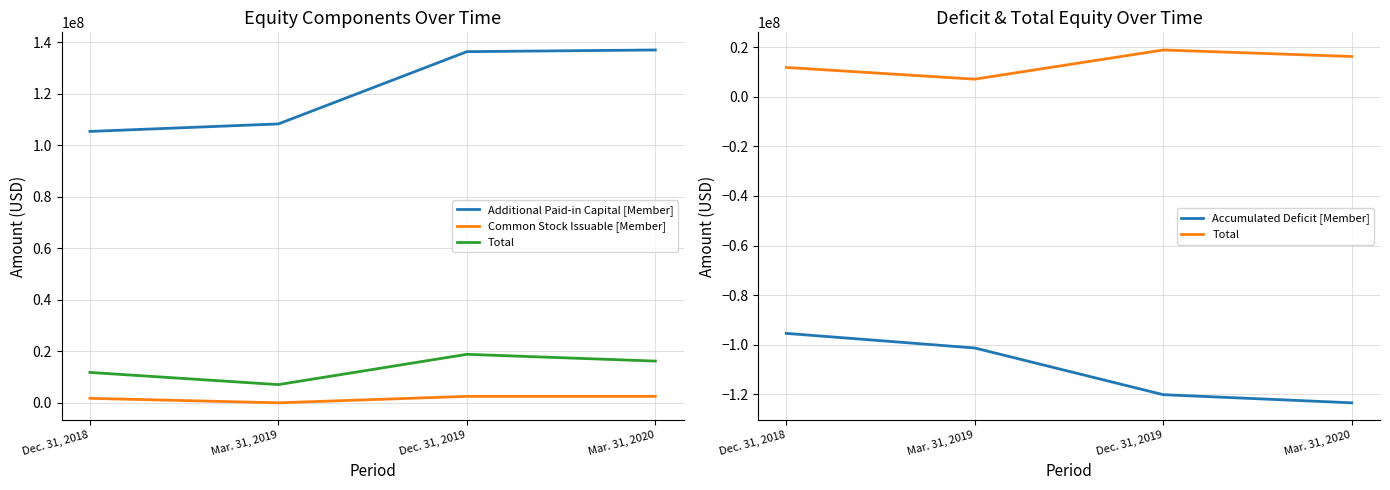

What is the greatest value displayed?

137094000